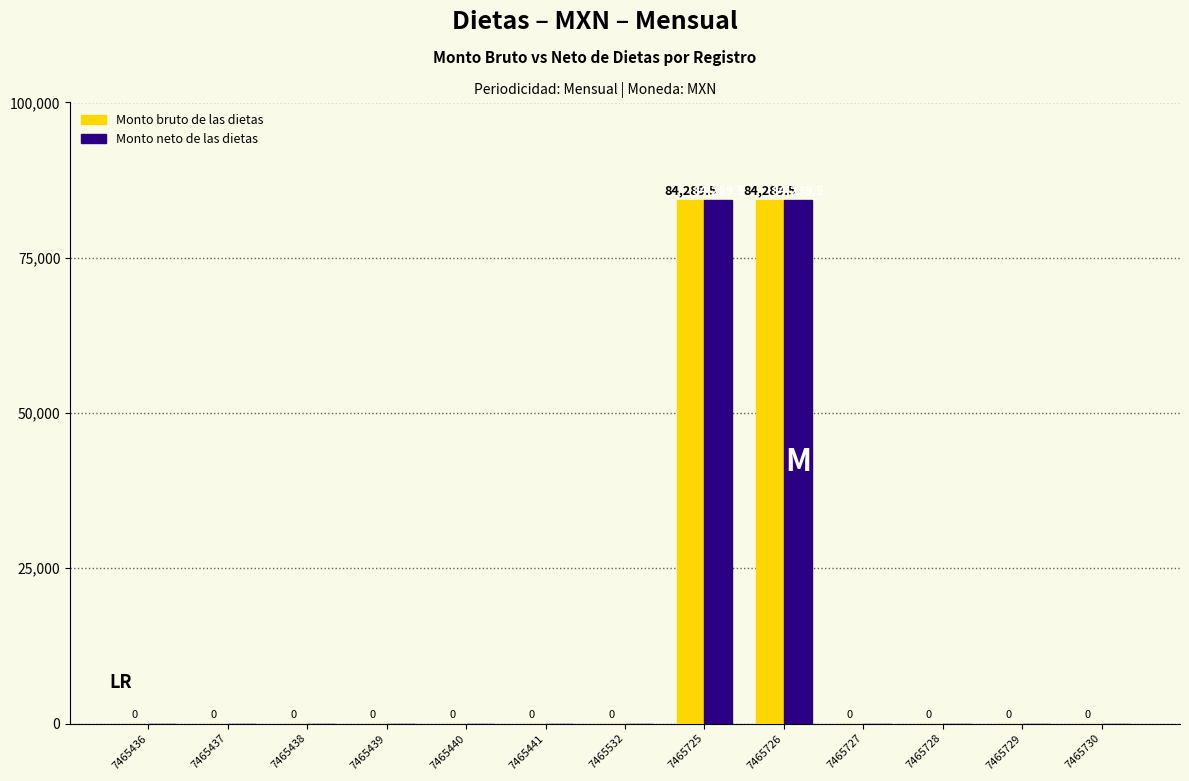

The Monto neto de las dietas series shows 52098.2 at 7465728. True or false?

False